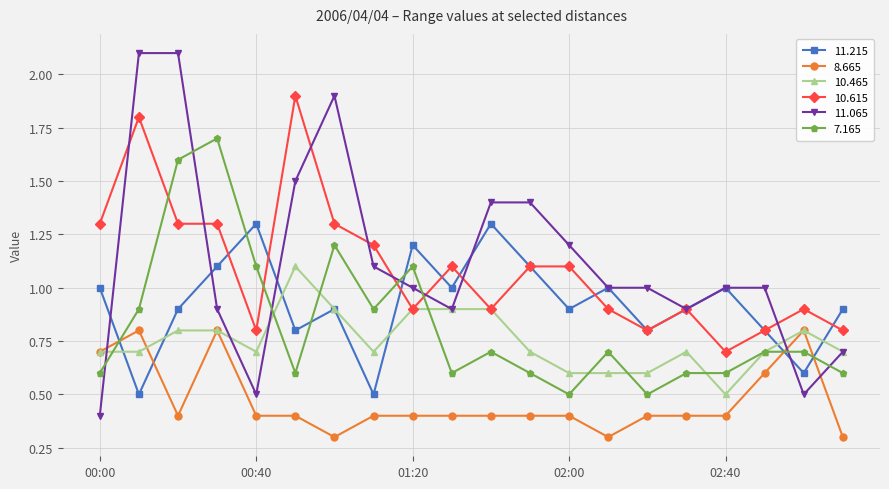

What is the greatest value displayed?

2.1